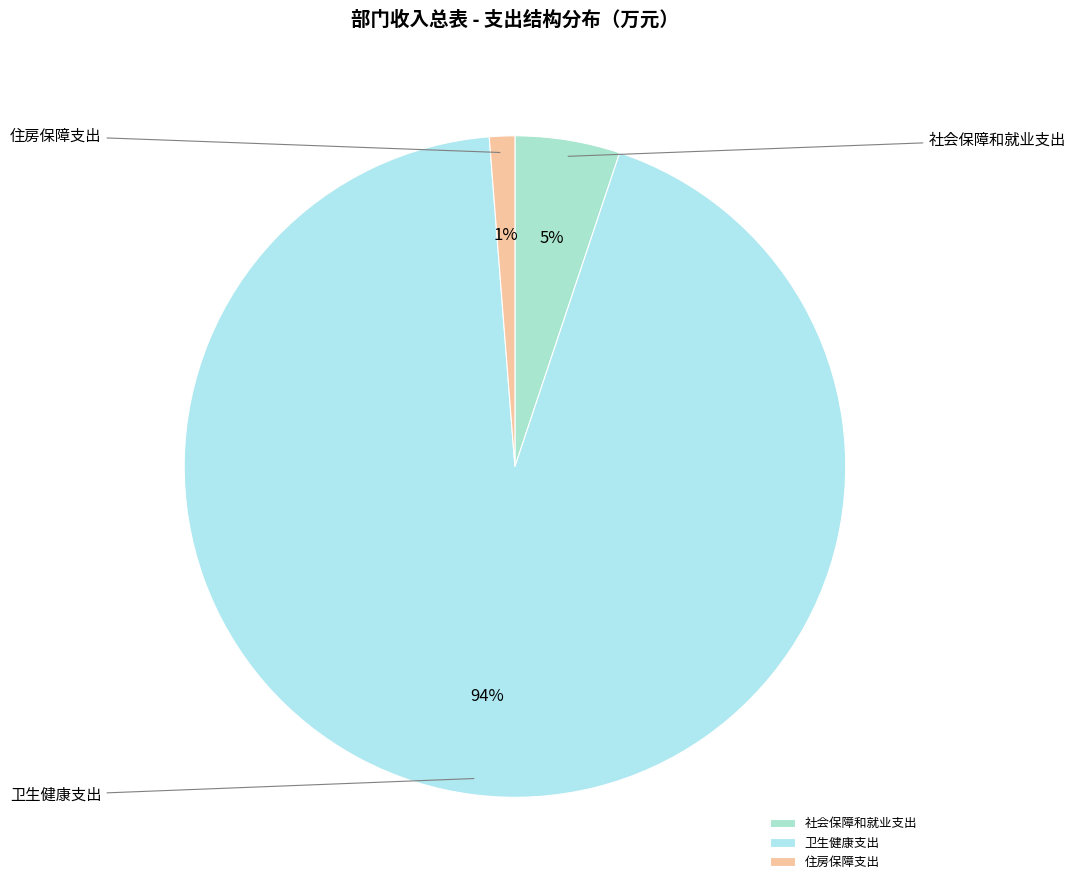

The 卫生健康支出 slice represents 94% of the pie. True or false?

True